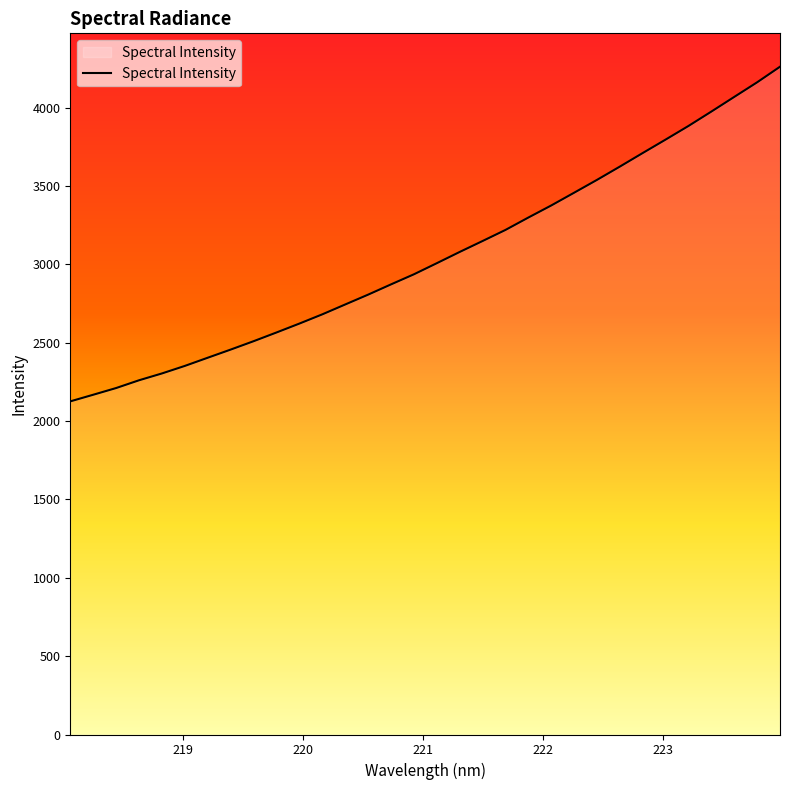

What is the average value?

3051.0